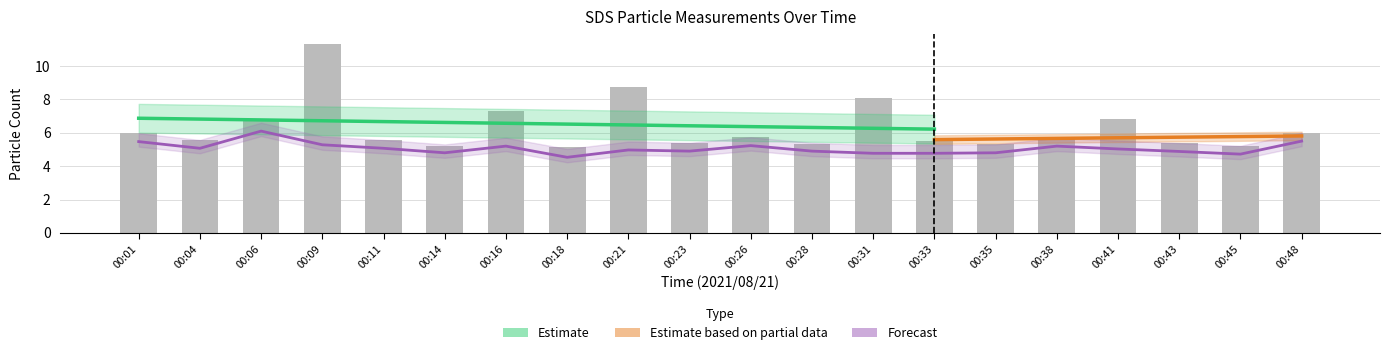

True or false: SDS_P2 has a value of 6.6 at 00:41.

False